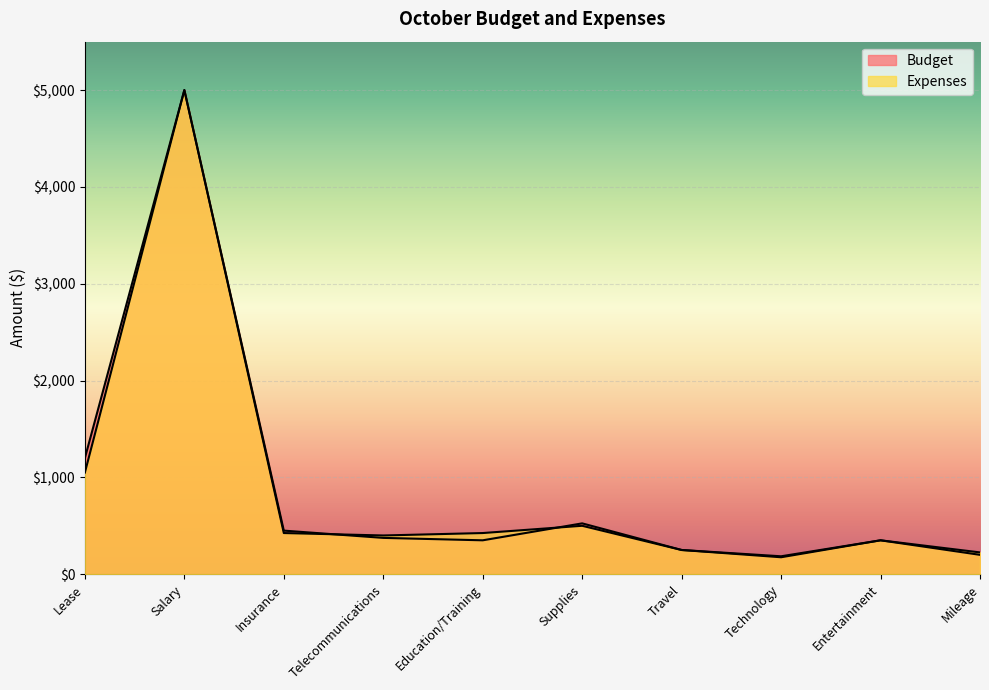

Between Entertainment and Supplies, which is larger?

Supplies